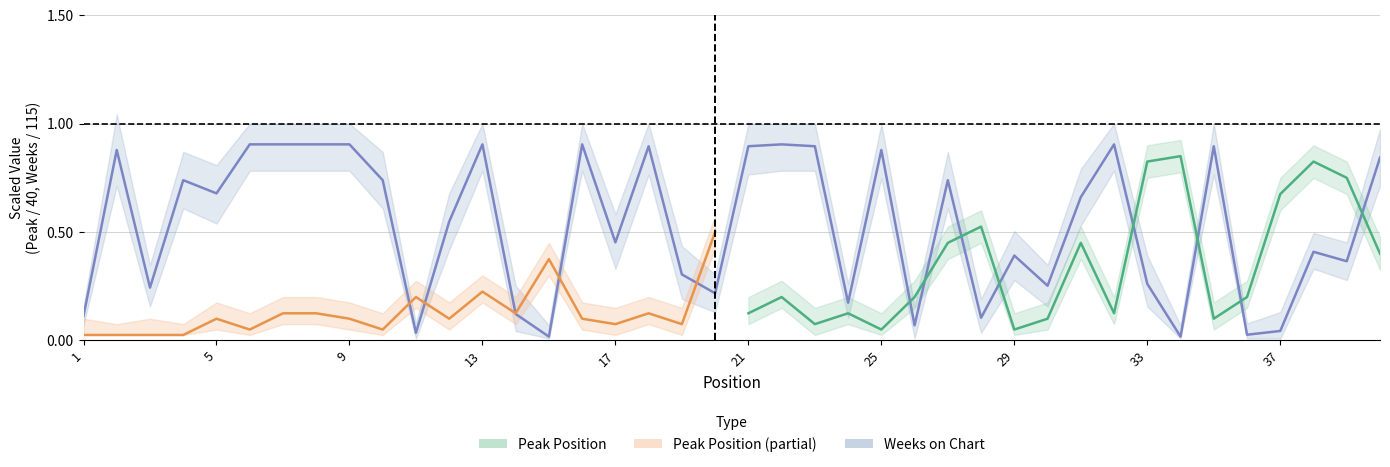

What is the value of the 24th point from the left?

0.2